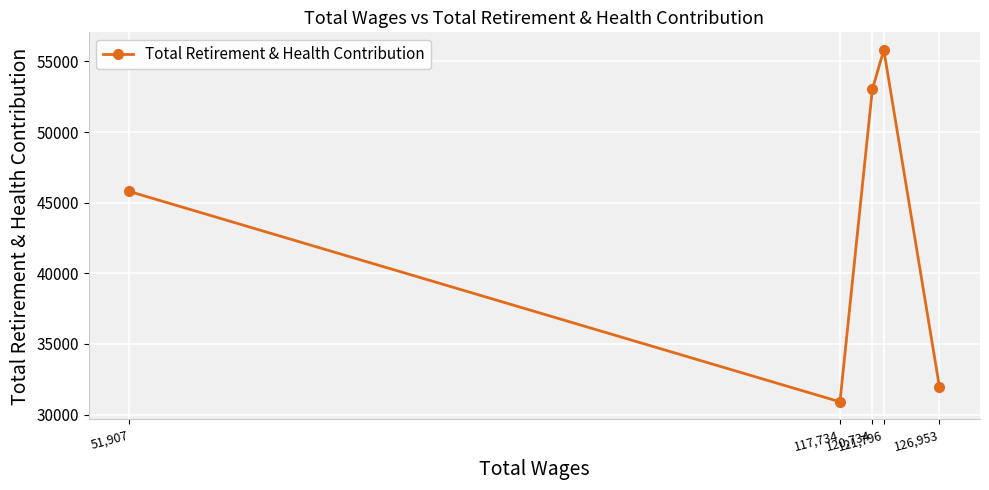

Rank the categories by value from highest to lowest.

121,796, 120,734, 51,907, 126,953, 117,734